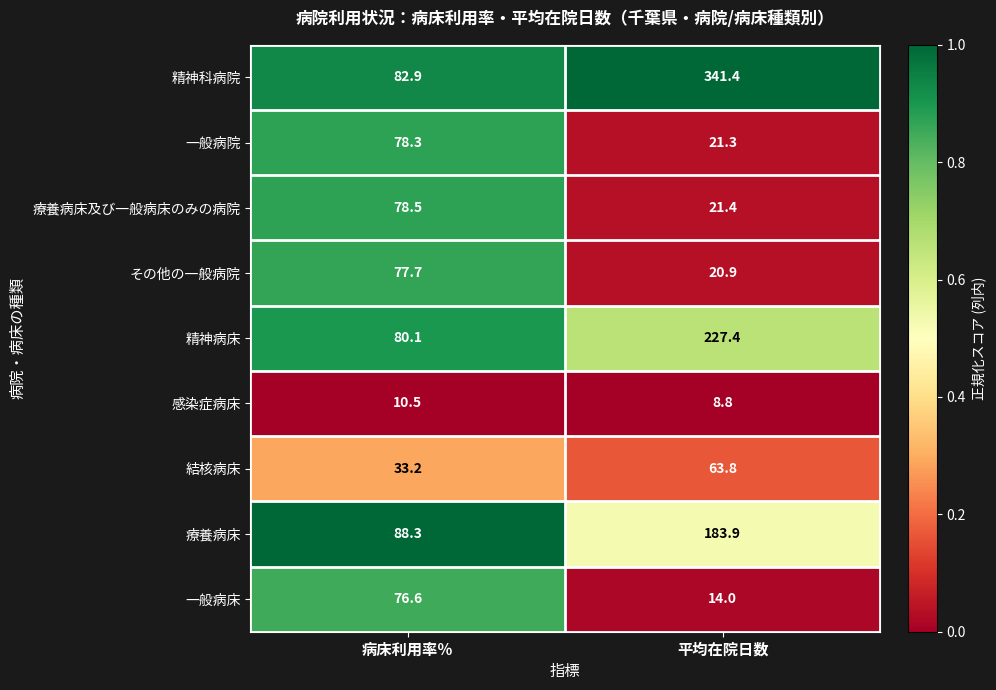

True or false: 結核病床 has a value of 33.2 at 病床利用率％.

True